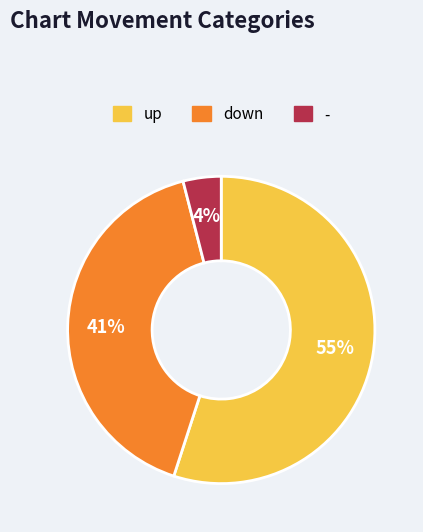

Does - represent more than half of the total?

No